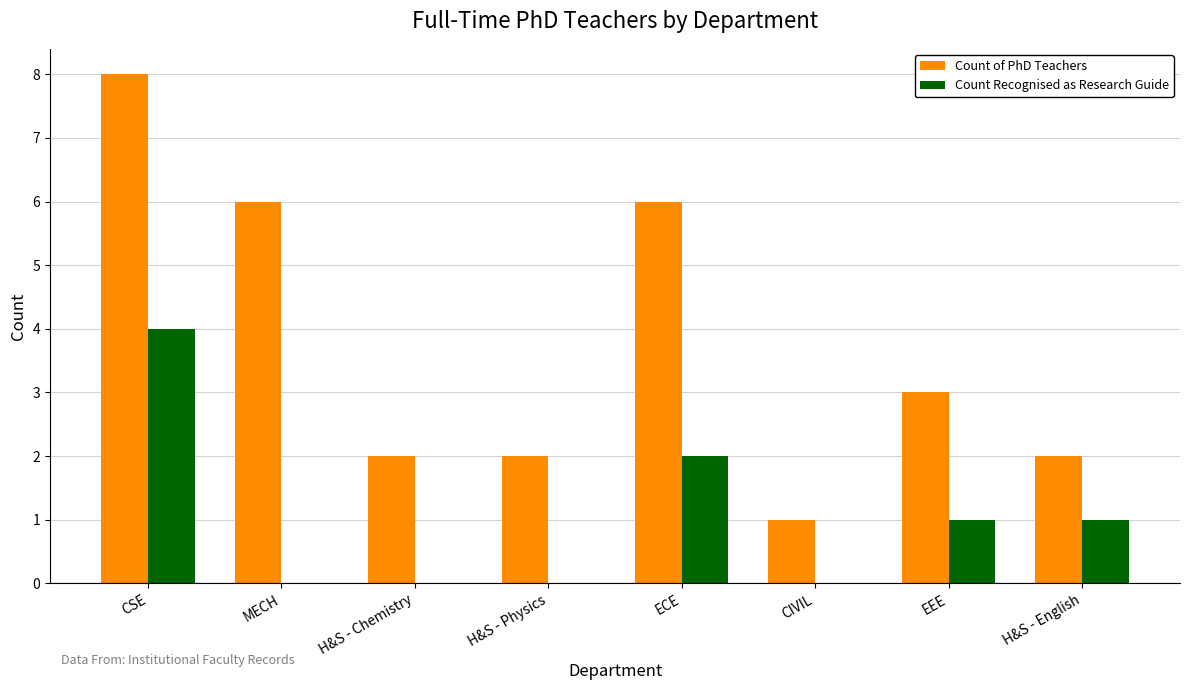

Reading left to right, extract all data points from this chart.

Count of PhD Teachers: 8	6	2	2	6	1	3	2
Count Recognised as Research Guide: 4	0	0	0	2	0	1	1